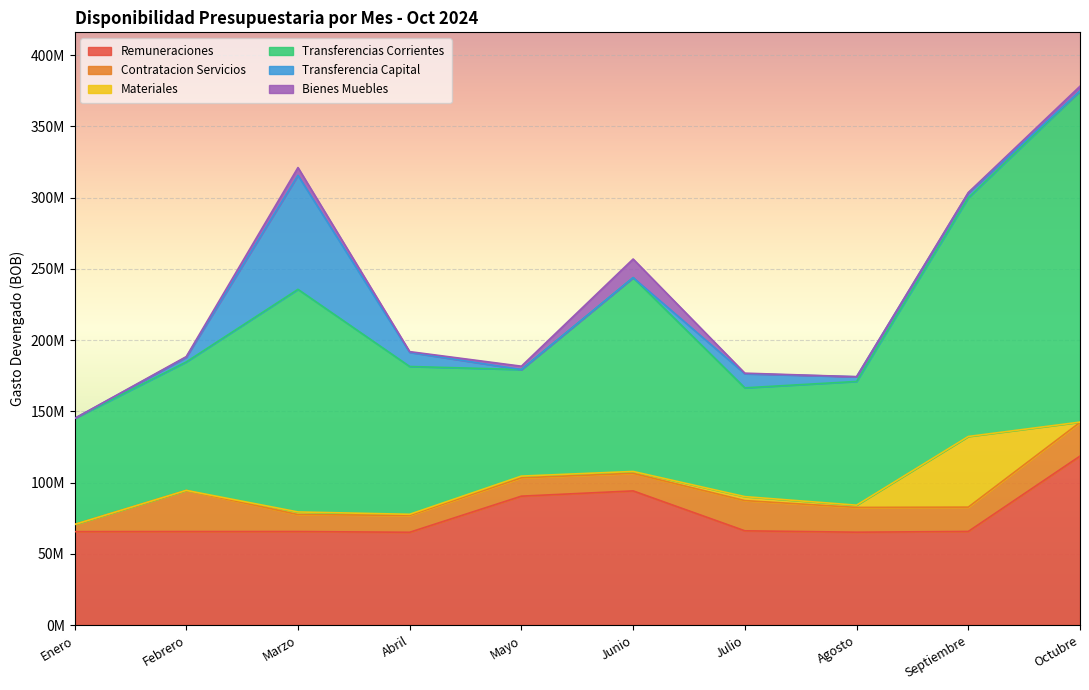

Is the value of Materiales at Enero greater than the value of Remuneraciones at Junio?

No